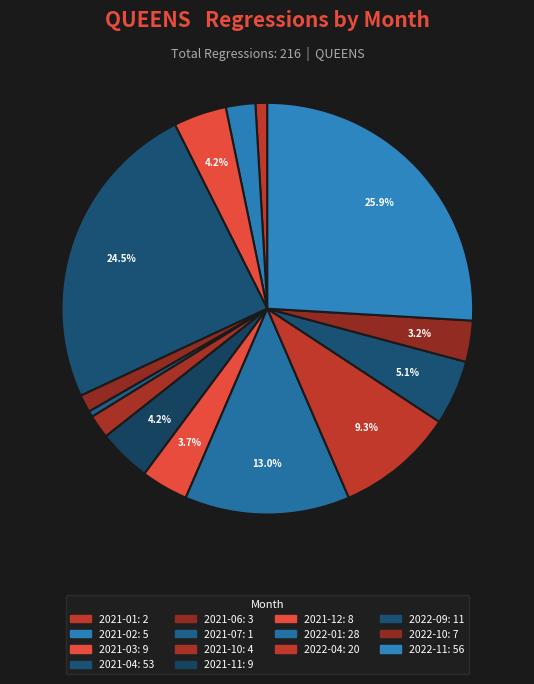

Rank the categories by value from lowest to highest.

2021-07, 2021-01, 2021-06, 2021-10, 2021-02, 2022-10, 2021-12, 2021-03, 2021-11, 2022-09, 2022-04, 2022-01, 2021-04, 2022-11